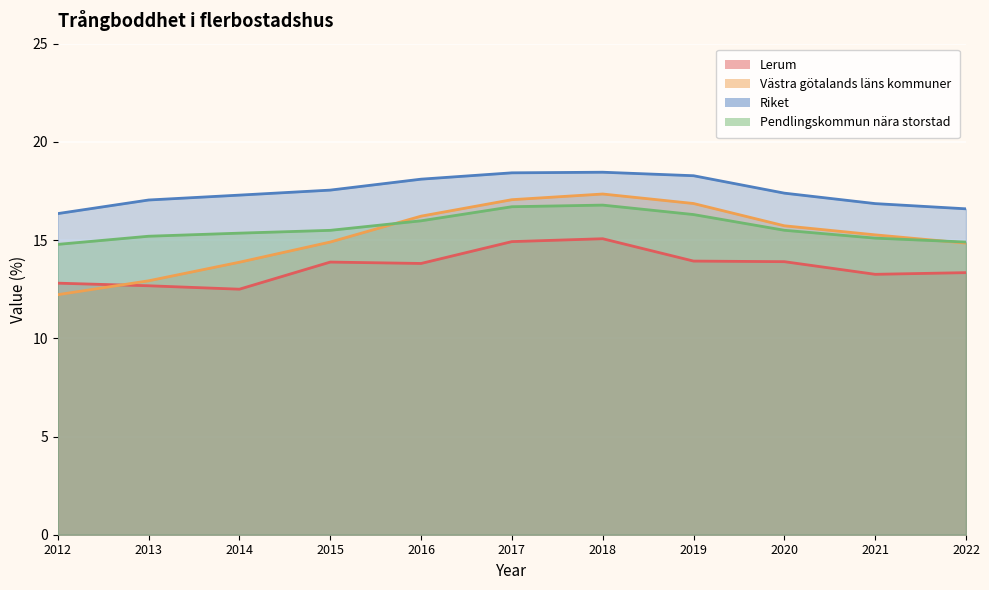

At which label does Pendlingskommun nära storstad first exceed 15?

2013